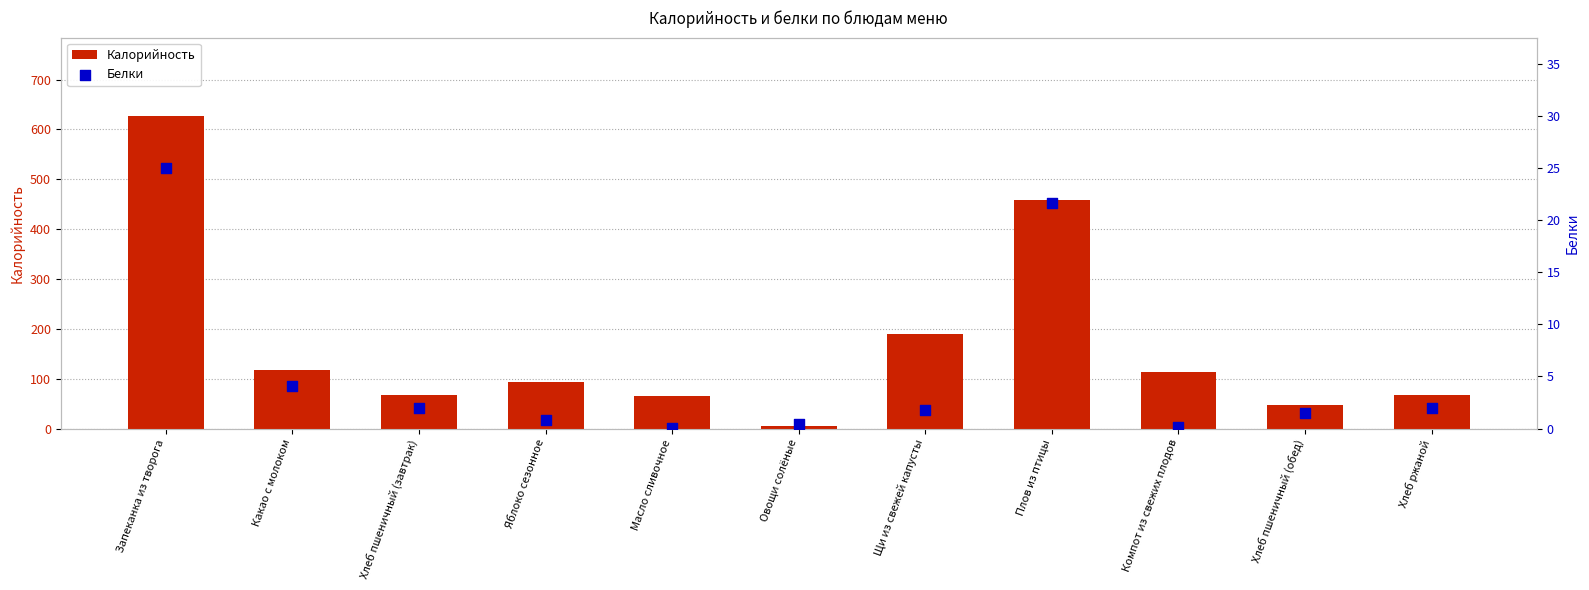

Which series has the largest total across all categories?

Калорийность